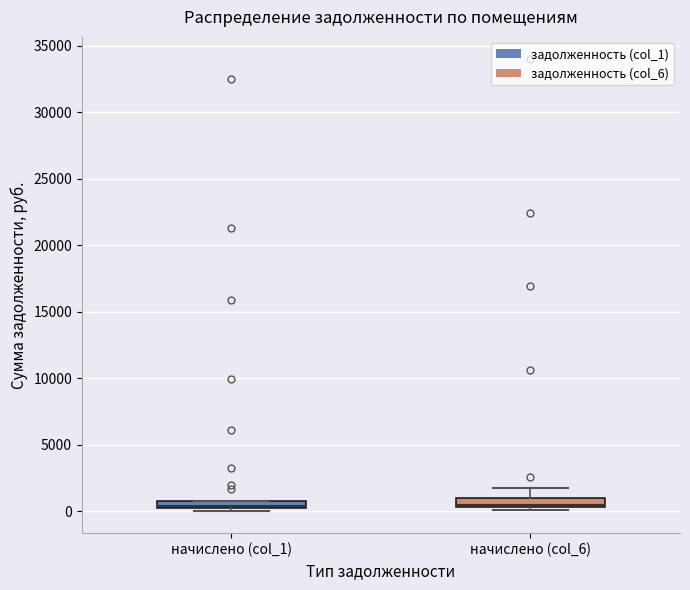

Where does the upper whisker of the box for начислено (col_6) end on the y-axis? The values are not printed on the chart, so give them approximately, as read against the axis.

1500